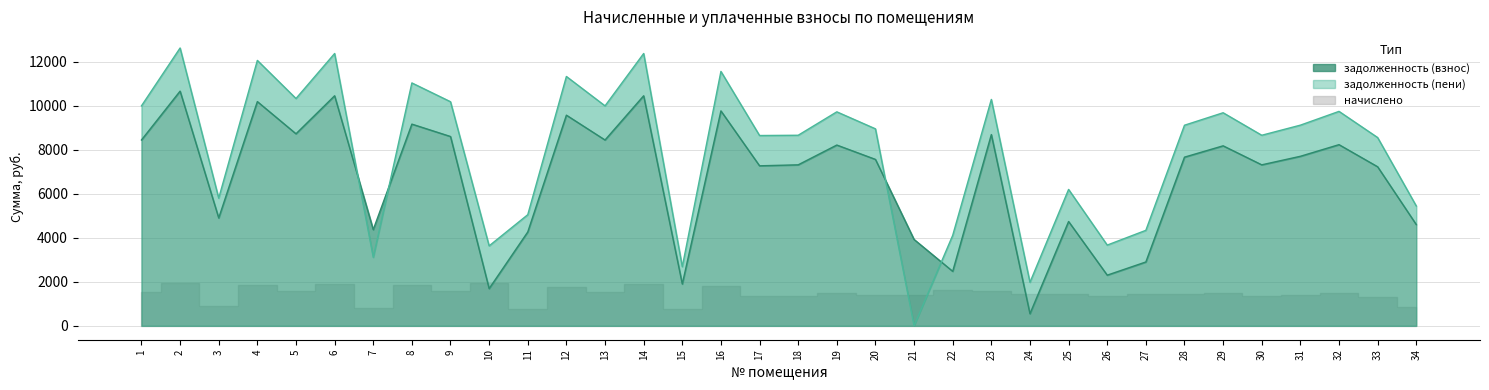

What is the difference between the highest and lowest values at 7?

1259.8